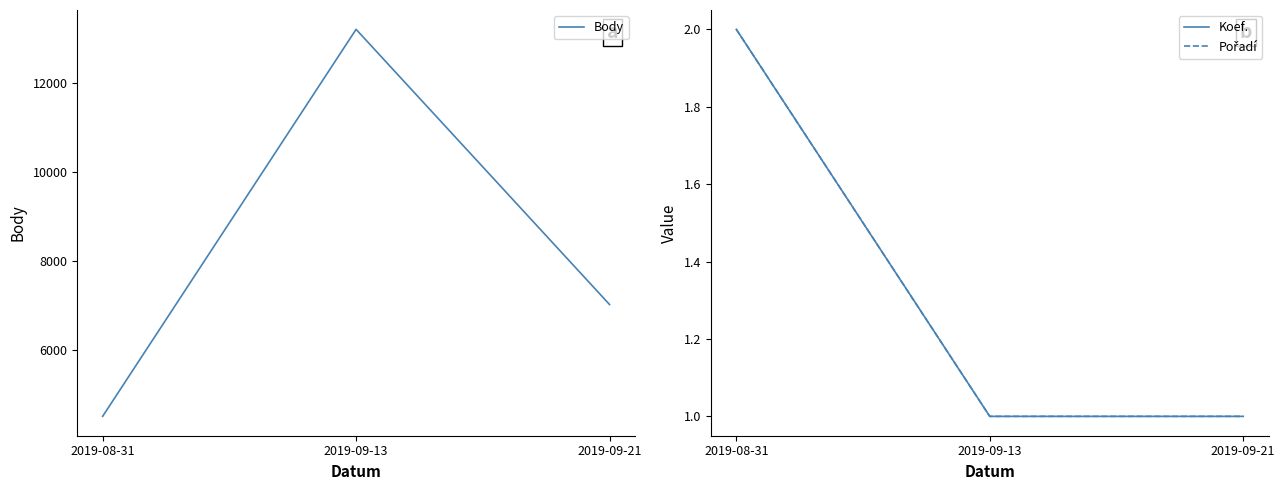

Which series has the largest range (max minus min)?

Body